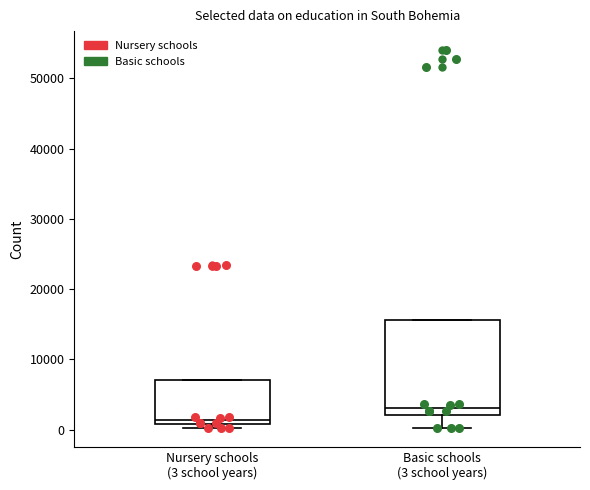

Which box is the tallest, from its lower edge to its upper edge?

Basic schools (3 school years)